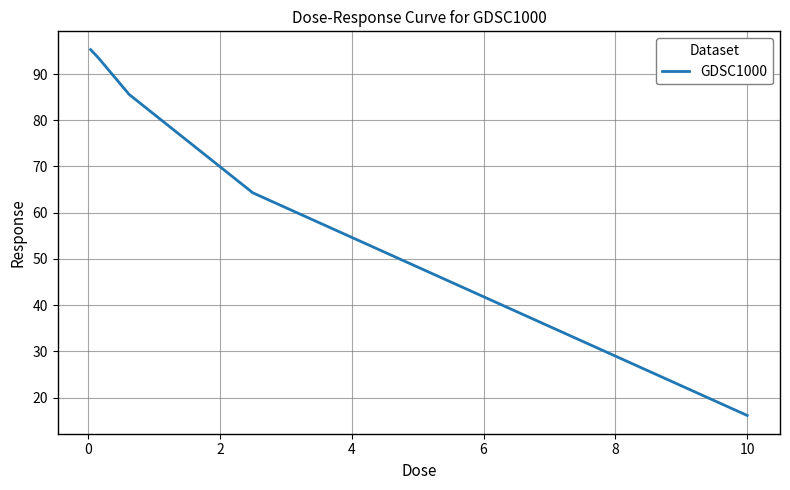

What is the maximum value shown in the chart?

95.3